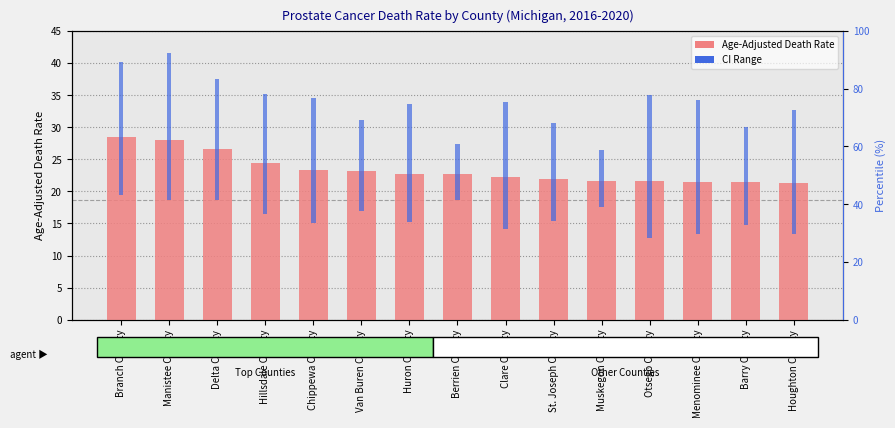

What value does the CI Range series have at Van Buren County?

14.1